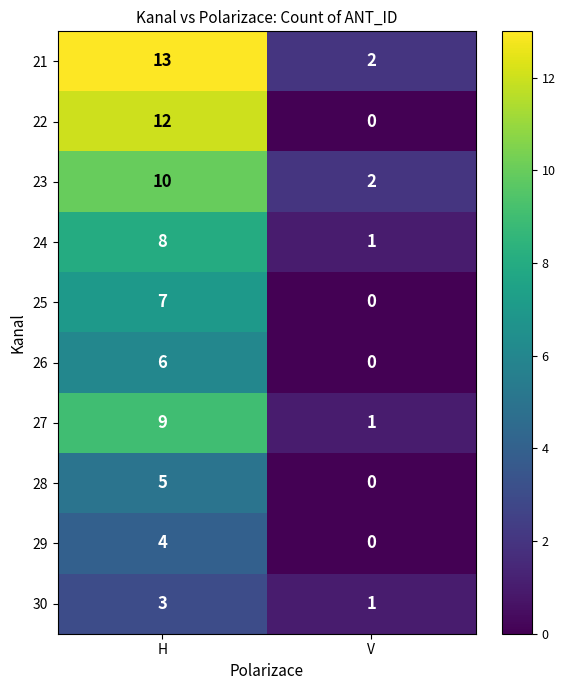

Which series has the widest spread of values?

22